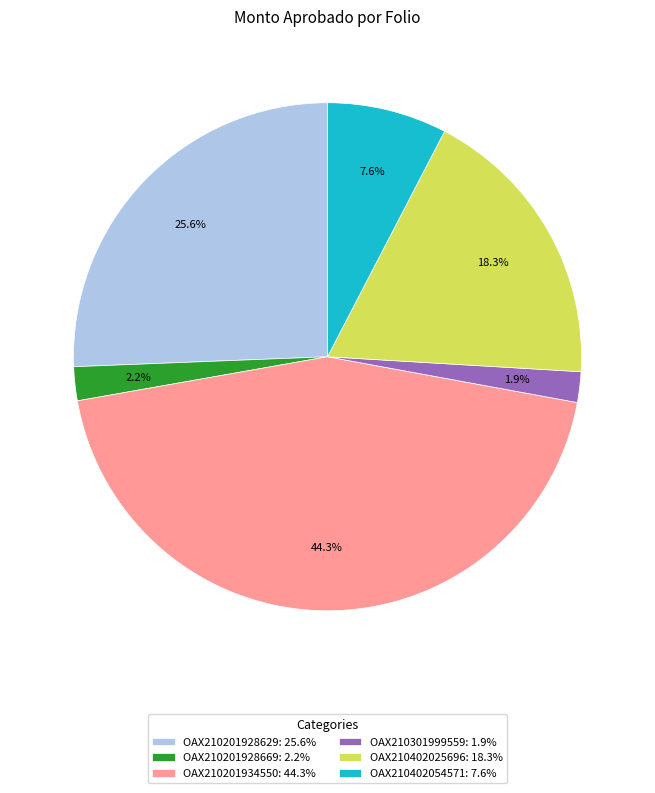

The OAX210402025696 slice represents 25% of the pie. True or false?

False